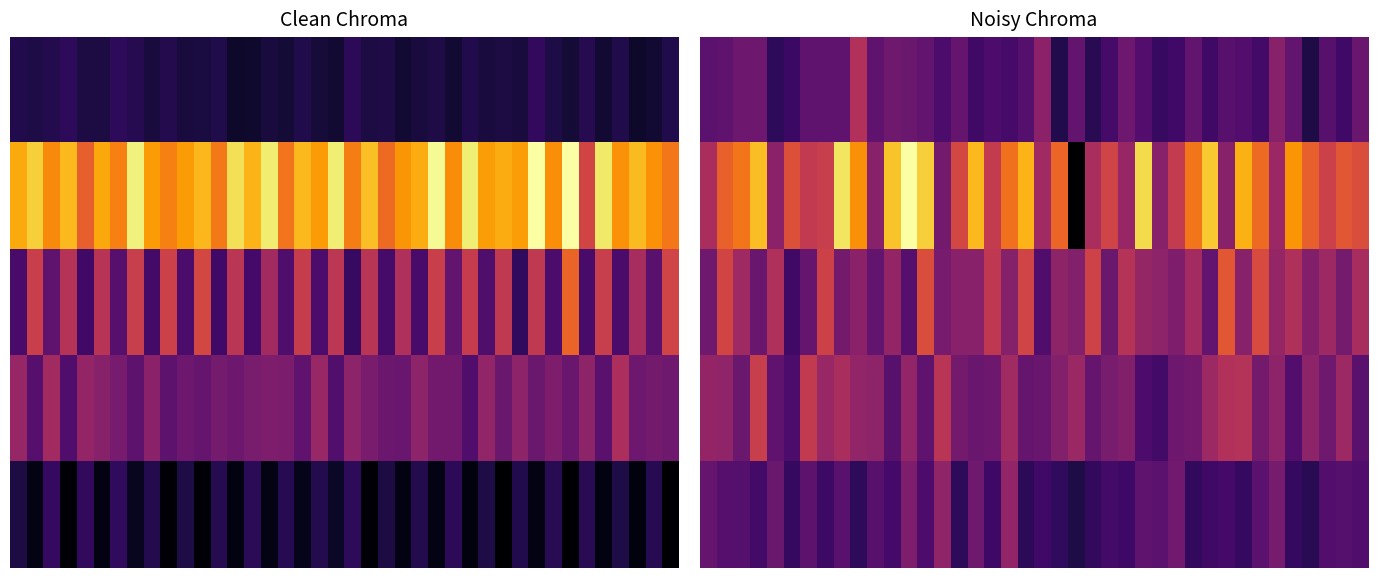

What is the minimum value for 2?

0.2